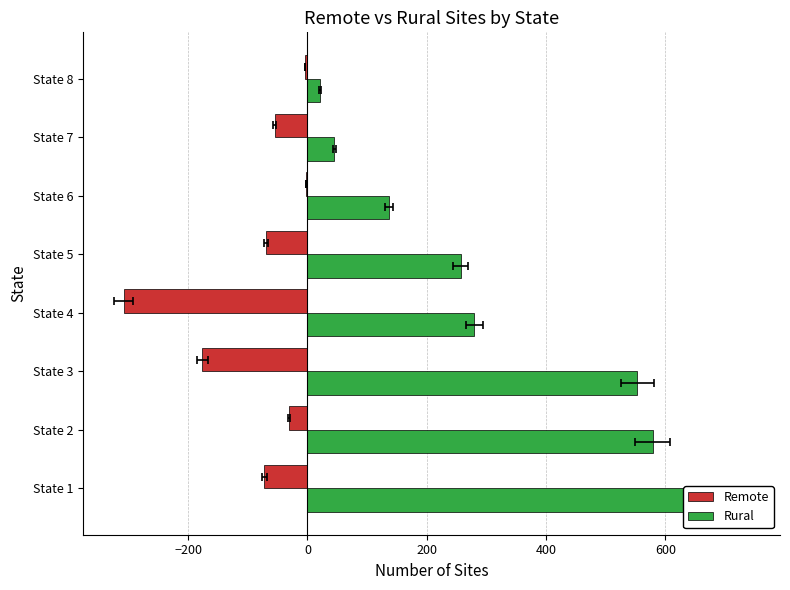

How many data points in Remote are less than -55?

4